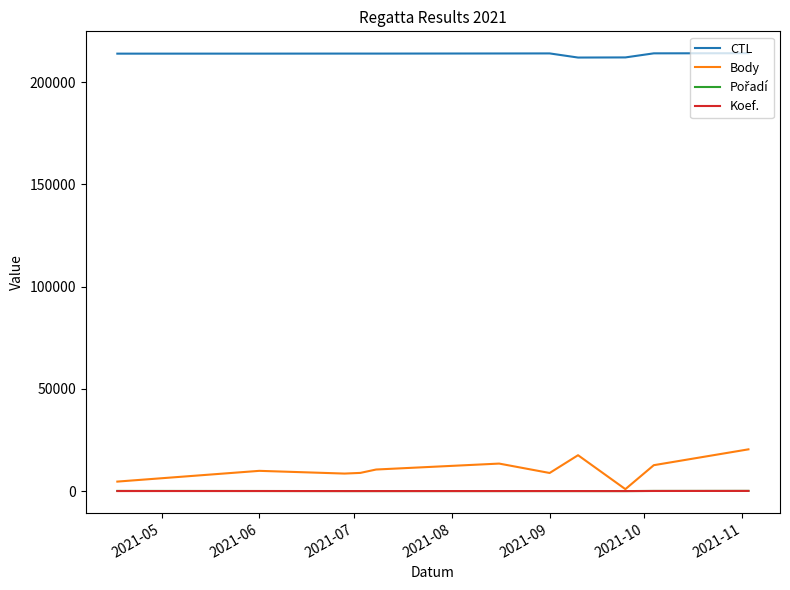

In CTL, how many points are lower than both neighbors (excluding endpoints)?

2